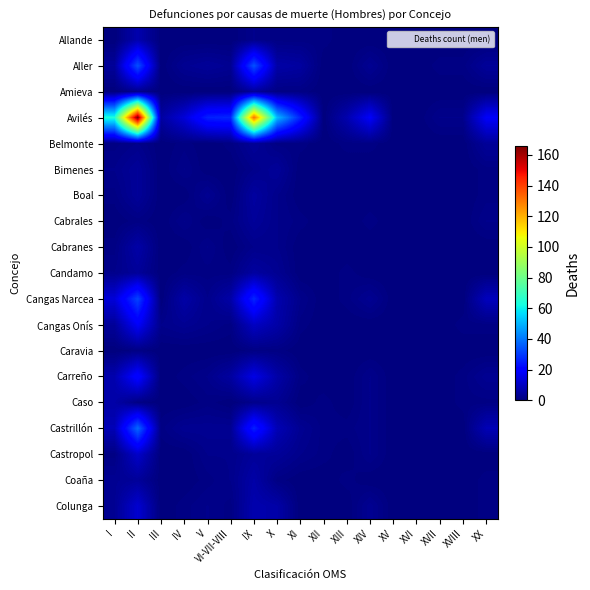

Reading left to right, extract all data points from this chart.

Allande: I=0	II=7	III=0	IV=0	V=0	VI-VII-VIII=0	IX=2	X=1	XI=1	XII=1	XIII=0	XIV=0	XV=0	XVI=0	XVII=0	XVIII=0	XX=0
Aller: I=4	II=34	III=0	IV=3	V=4	VI-VII-VIII=3	IX=34	X=6	XI=5	XII=0	XIII=0	XIV=3	XV=0	XVI=0	XVII=1	XVIII=1	XX=4
Amieva: I=0	II=2	III=0	IV=0	V=0	VI-VII-VIII=0	IX=4	X=1	XI=1	XII=0	XIII=0	XIV=0	XV=0	XVI=0	XVII=0	XVIII=0	XX=0
Avilés: I=64	II=166	III=5	IV=13	V=26	VI-VII-VIII=27	IX=131	X=51	XI=26	XII=0	XIII=7	XIV=18	XV=0	XVI=0	XVII=2	XVIII=2	XX=18
Belmonte: I=1	II=2	III=0	IV=1	V=0	VI-VII-VIII=1	IX=4	X=1	XI=1	XII=0	XIII=1	XIV=1	XV=0	XVI=0	XVII=0	XVIII=0	XX=4
Bimenes: I=2	II=4	III=0	IV=2	V=0	VI-VII-VIII=0	IX=2	X=4	XI=0	XII=0	XIII=0	XIV=0	XV=0	XVI=0	XVII=0	XVIII=0	XX=1
Boal: I=1	II=4	III=0	IV=0	V=3	VI-VII-VIII=0	IX=5	X=2	XI=0	XII=0	XIII=0	XIV=0	XV=0	XVI=0	XVII=0	XVIII=0	XX=1
Cabrales: I=0	II=1	III=0	IV=2	V=0	VI-VII-VIII=1	IX=4	X=2	XI=1	XII=0	XIII=0	XIV=1	XV=0	XVI=0	XVII=0	XVIII=0	XX=2
Cabranes: I=1	II=6	III=0	IV=0	V=2	VI-VII-VIII=0	IX=2	X=2	XI=0	XII=0	XIII=0	XIV=0	XV=0	XVI=0	XVII=0	XVIII=0	XX=0
Candamo: I=2	II=4	III=0	IV=1	V=1	VI-VII-VIII=1	IX=5	X=3	XI=0	XII=0	XIII=1	XIV=0	XV=0	XVI=0	XVII=0	XVIII=0	XX=0
Cangas Narcea: I=13	II=32	III=0	IV=6	V=2	VI-VII-VIII=6	IX=27	X=7	XI=2	XII=0	XIII=1	XIV=3	XV=0	XVI=0	XVII=0	XVIII=0	XX=9
Cangas Onís: I=4	II=18	III=2	IV=3	V=2	VI-VII-VIII=1	IX=10	X=6	XI=1	XII=0	XIII=0	XIV=0	XV=0	XVI=0	XVII=0	XVIII=1	XX=1
Caravia: I=0	II=1	III=0	IV=0	V=0	VI-VII-VIII=0	IX=1	X=1	XI=0	XII=0	XIII=0	XIV=0	XV=0	XVI=0	XVII=0	XVIII=0	XX=0
Carreño: I=7	II=21	III=0	IV=1	V=2	VI-VII-VIII=5	IX=15	X=6	XI=1	XII=0	XIII=0	XIV=2	XV=0	XVI=0	XVII=0	XVIII=1	XX=3
Caso: I=6	II=1	III=0	IV=0	V=1	VI-VII-VIII=0	IX=2	X=3	XI=0	XII=1	XIII=0	XIV=2	XV=0	XVI=0	XVII=0	XVIII=1	XX=1
Castrillón: I=8	II=38	III=1	IV=3	V=3	VI-VII-VIII=3	IX=26	X=8	XI=3	XII=1	XIII=1	XIV=2	XV=0	XVI=0	XVII=0	XVIII=0	XX=8
Castropol: I=1	II=11	III=0	IV=0	V=2	VI-VII-VIII=2	IX=4	X=4	XI=2	XII=1	XIII=0	XIV=2	XV=0	XVI=0	XVII=0	XVIII=0	XX=0
Coaña: I=3	II=4	III=0	IV=0	V=1	VI-VII-VIII=2	IX=6	X=1	XI=0	XII=0	XIII=1	XIV=0	XV=0	XVI=0	XVII=0	XVIII=0	XX=1
Colunga: I=3	II=12	III=0	IV=1	V=2	VI-VII-VIII=1	IX=7	X=6	XI=0	XII=0	XIII=0	XIV=3	XV=0	XVI=0	XVII=0	XVIII=0	XX=1